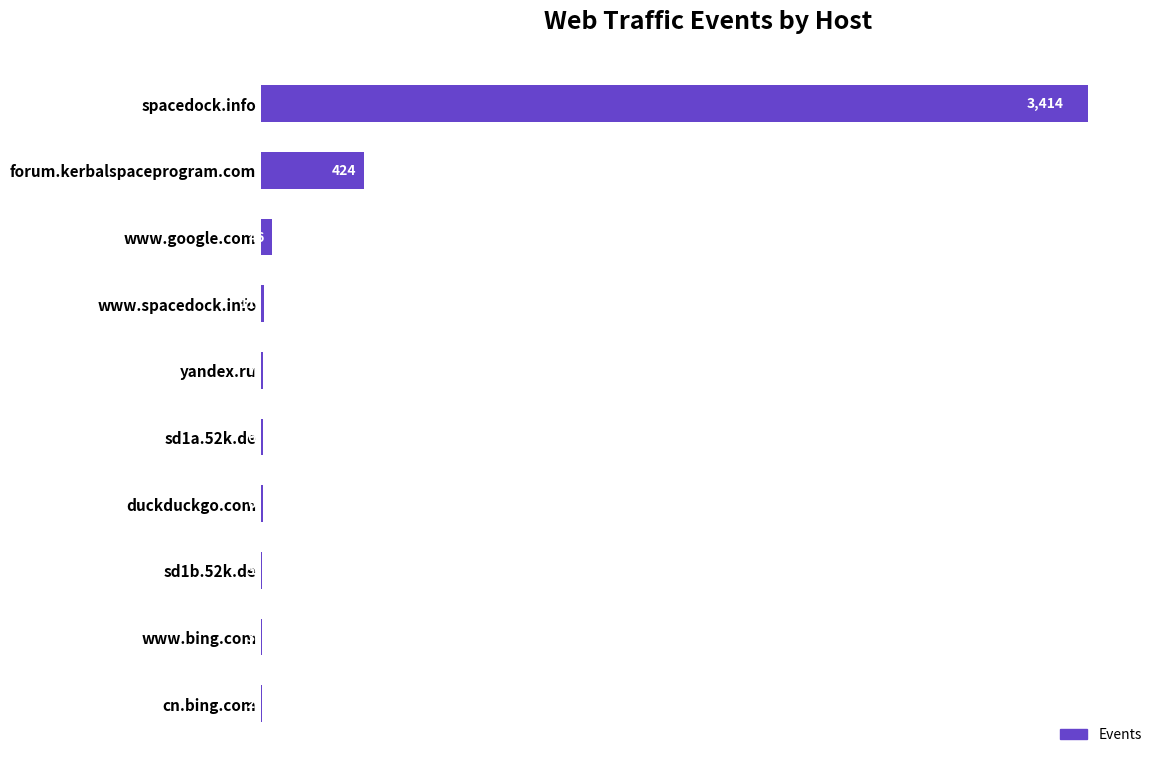

The chart shows a value of 2 at cn.bing.com. True or false?

True